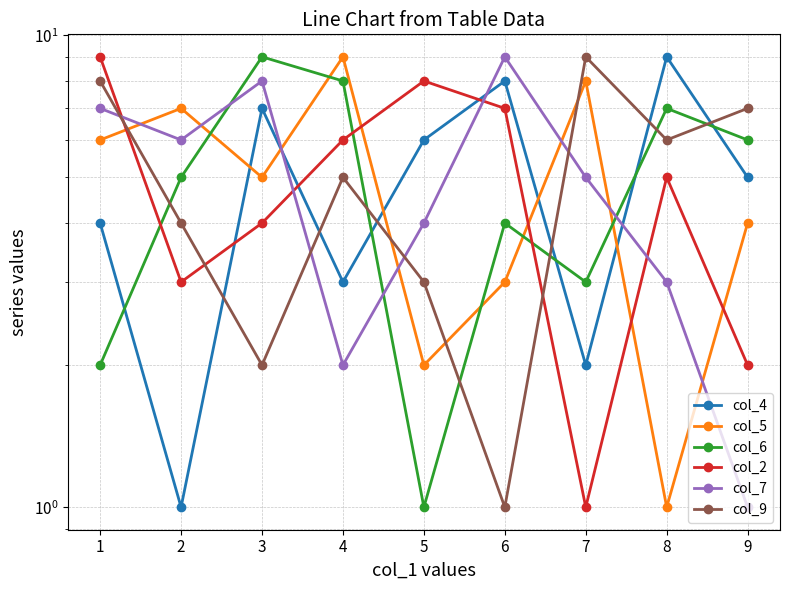

True or false: col_9 and col_4 intersect in this chart.

True